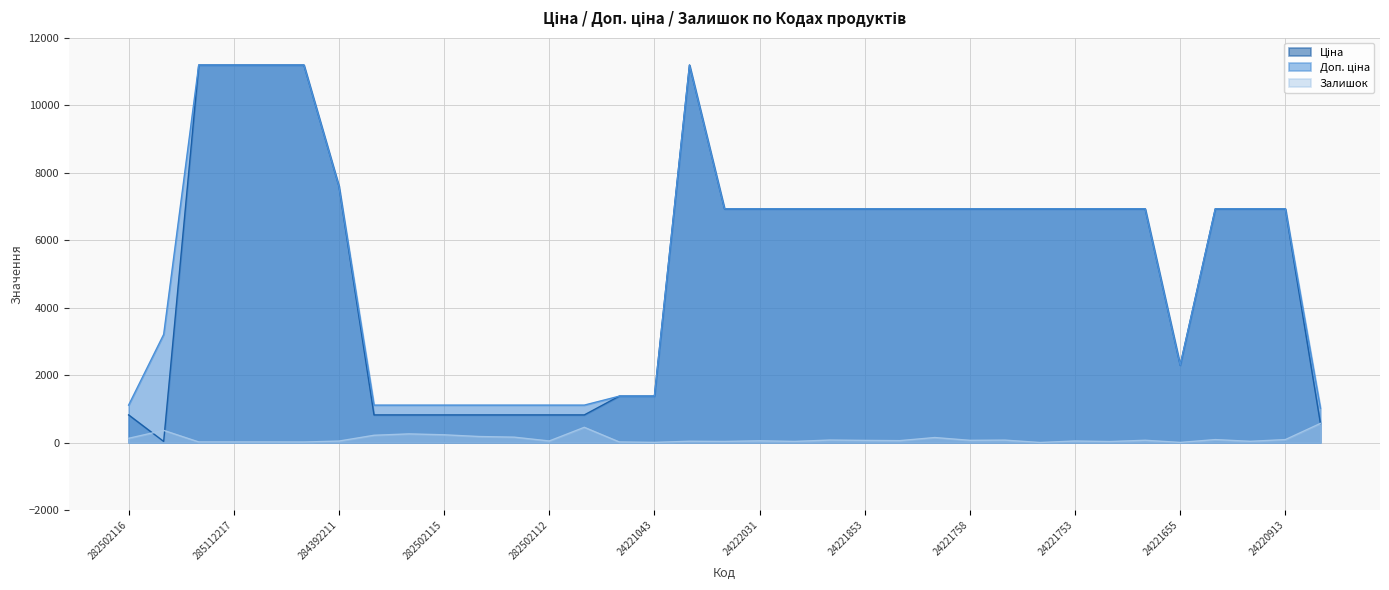

At which label does Залишок first exceed 56?

282502116